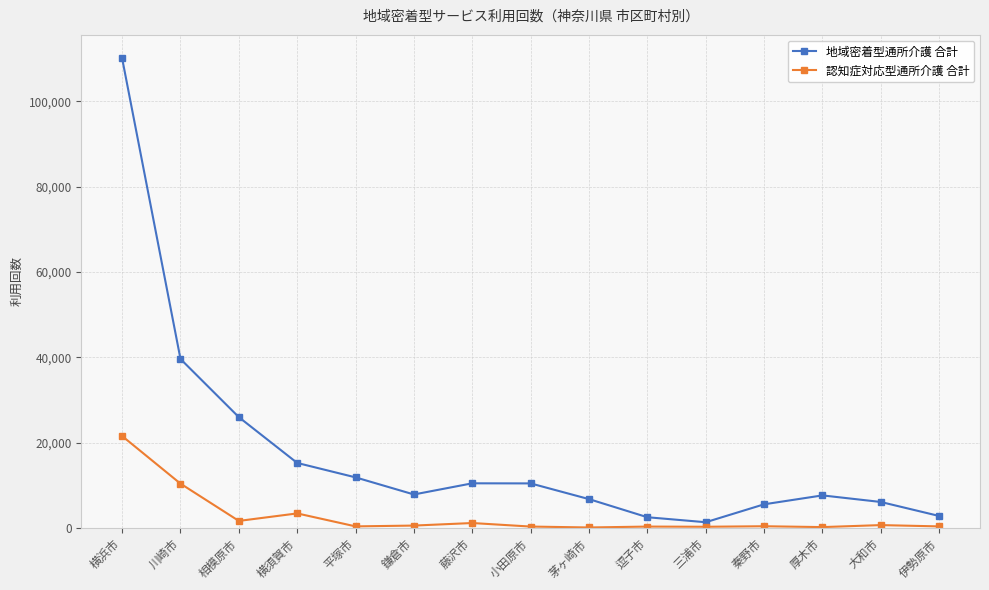

Does the chart have visible grid lines?

Yes